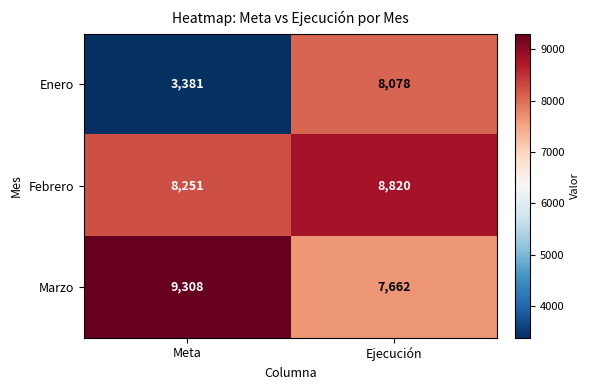

What is the highest value of the Enero series?

8078